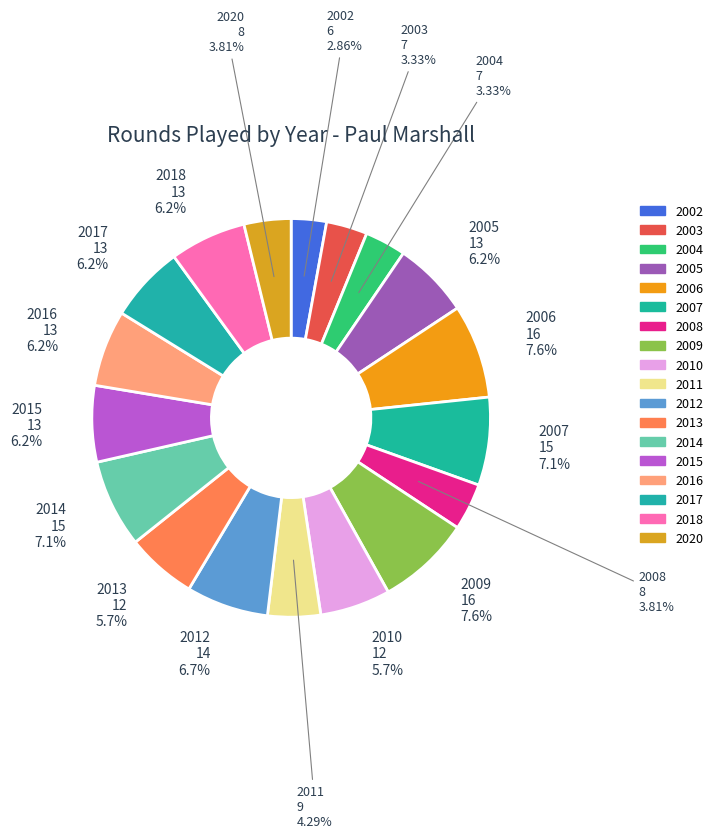

How many slices are in this pie chart?

18